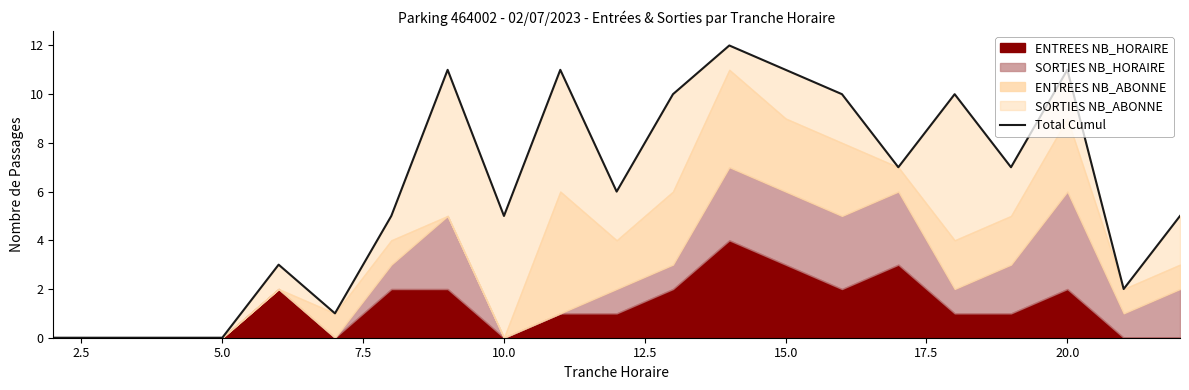

What is the value of the 5th point from the left?

3